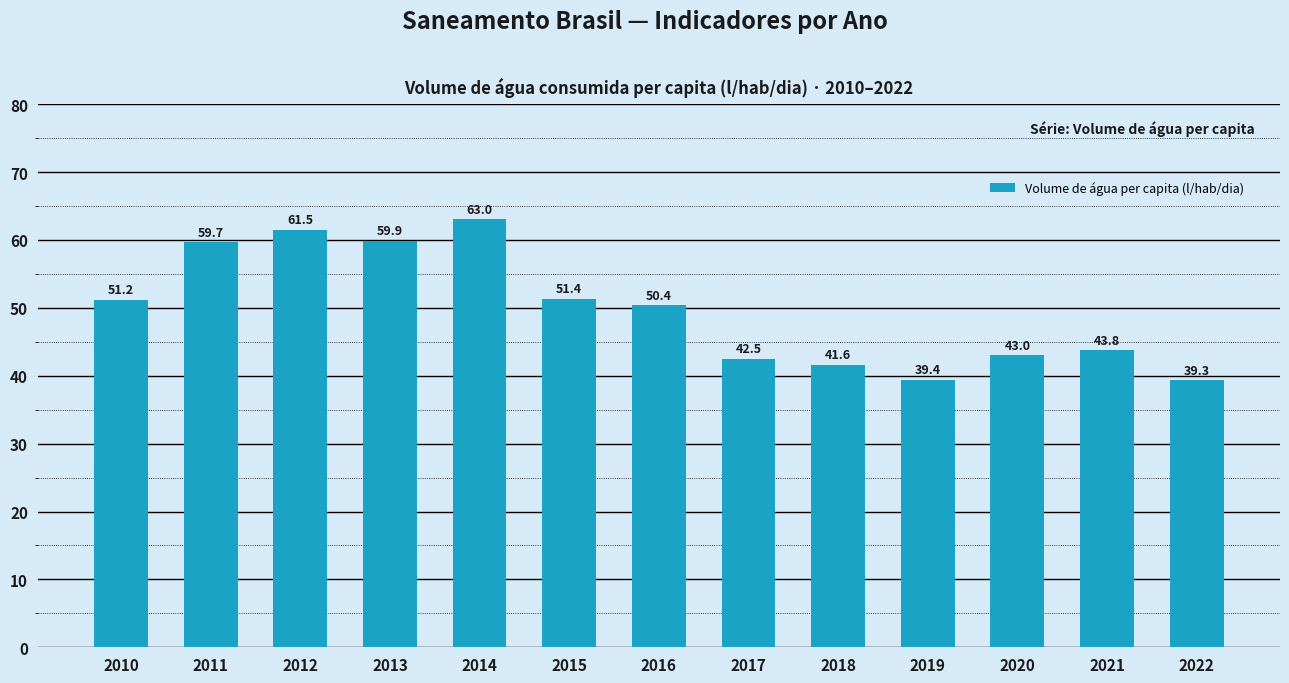

What is the minimum value shown in the chart?

39.3